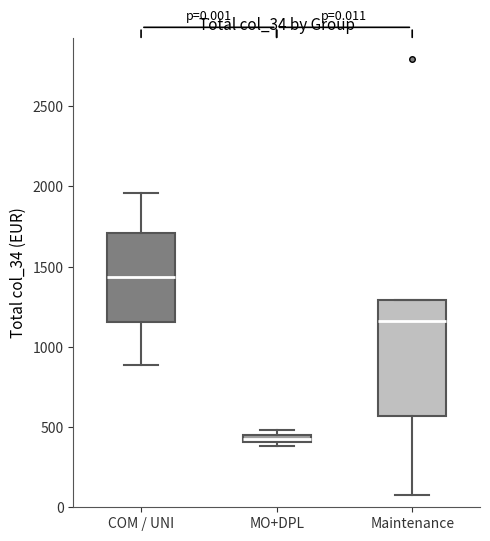

Which box has the highest median line?

COM / UNI